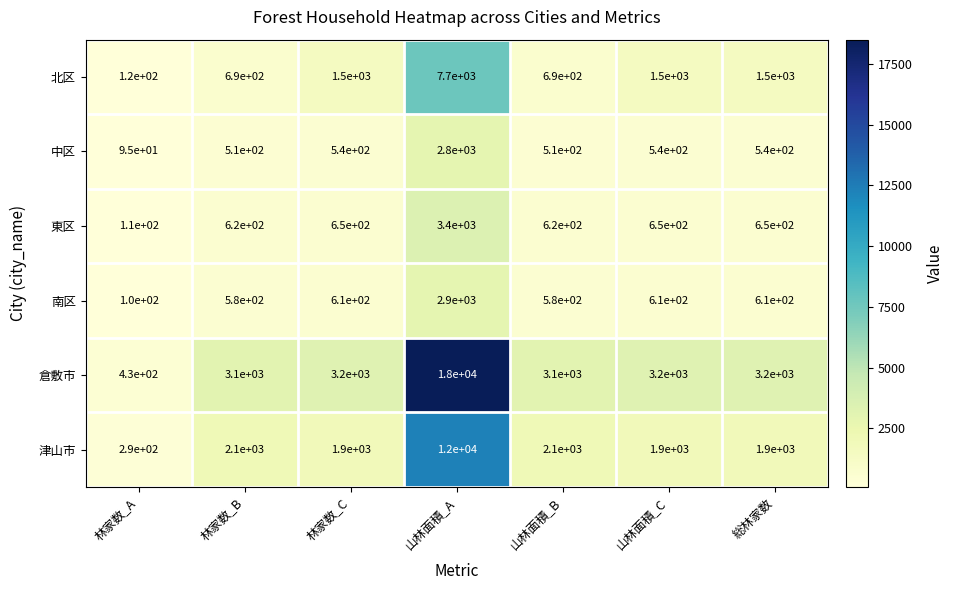

What is the average value of the 津山市 series?

3170